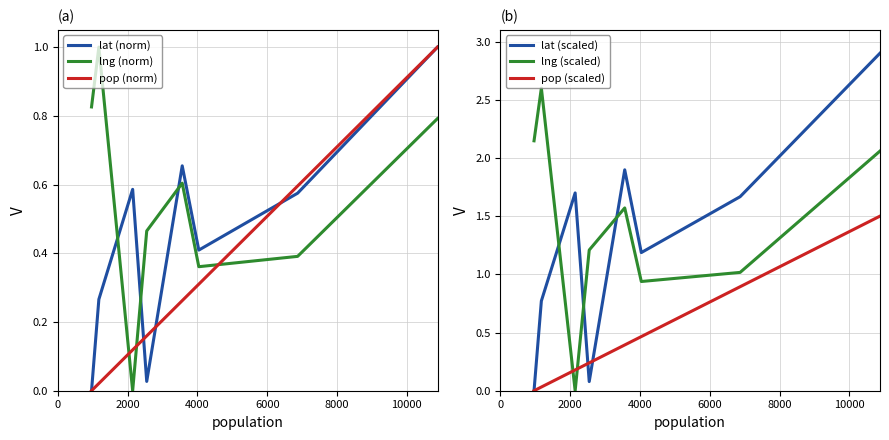

Which series ends up on top after the final intersection of pop (norm) and lng (norm)?

pop (norm)